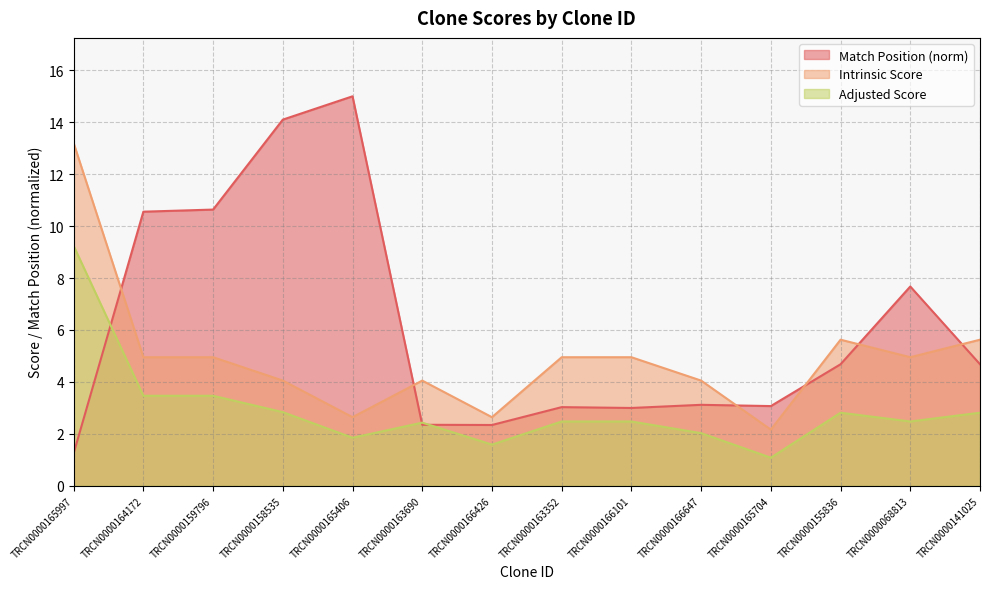

Is it true that Match Position equals 1.2 at TRCN0000165997?

True